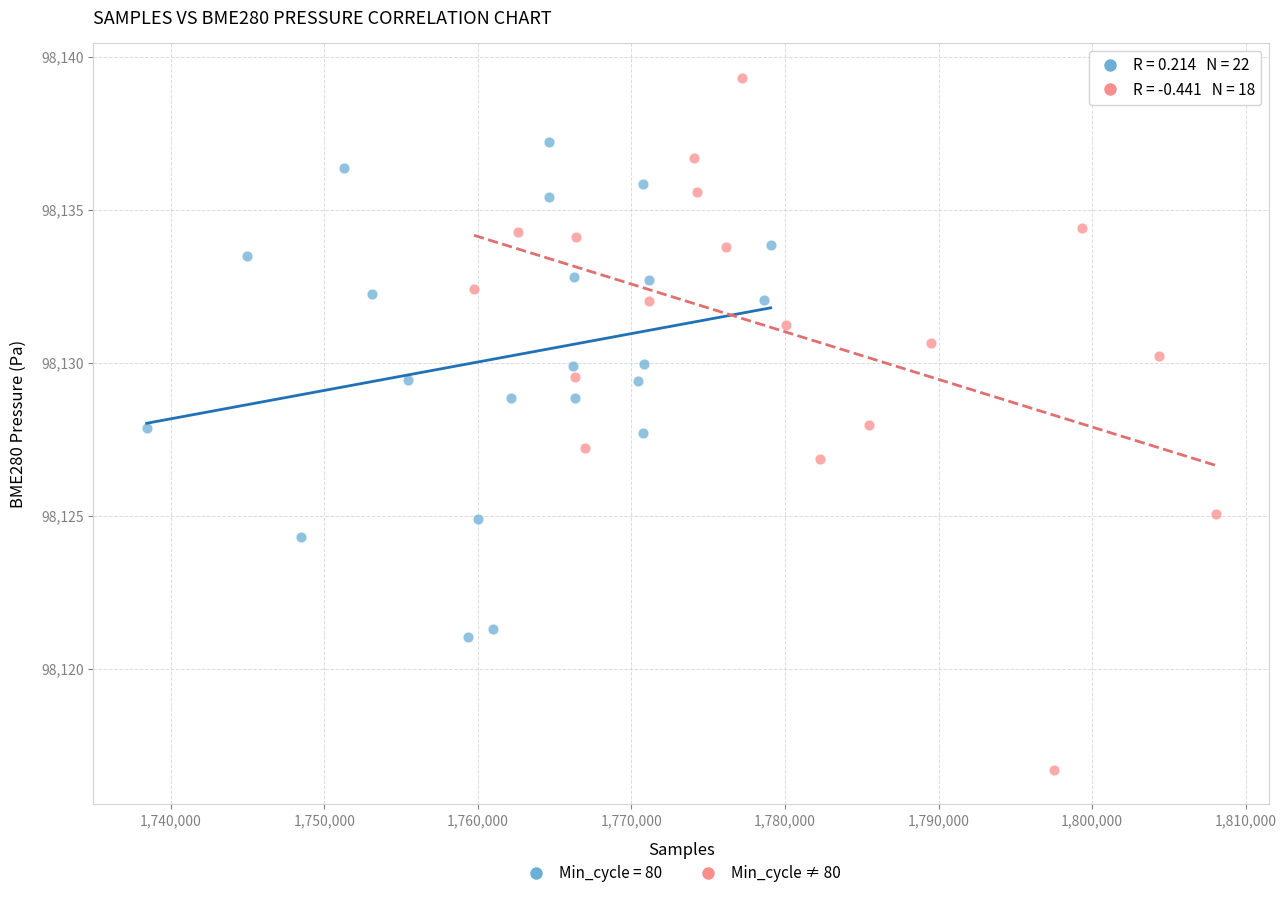

Which series contains the highest Y value?

Min_cycle ≠ 80